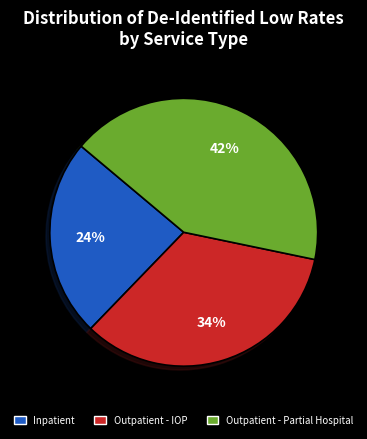

Between Outpatient - IOP and Inpatient, which is larger?

Outpatient - IOP